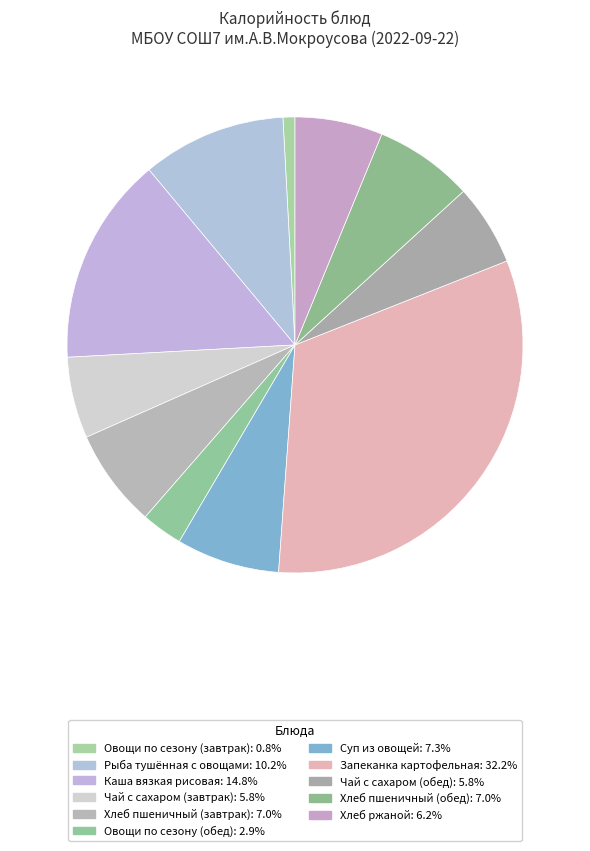

What is the smallest slice in the pie chart?

Овощи по сезону (завтрак)